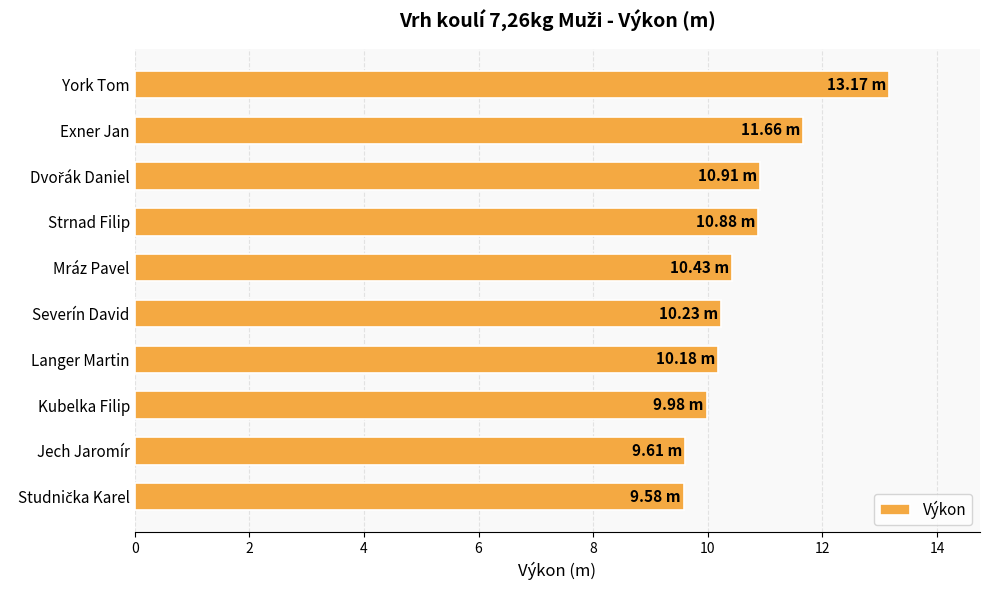

How many series are shown in this chart?

1